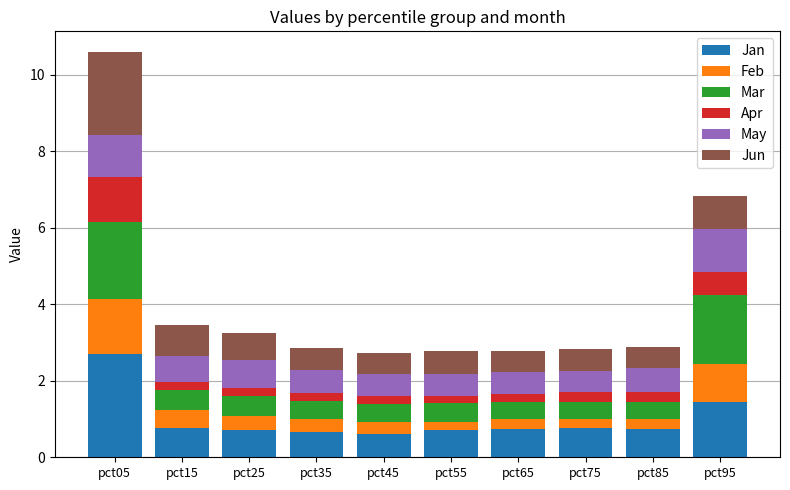

What are all the series names shown in the legend?

Jan, Feb, Mar, Apr, May, Jun